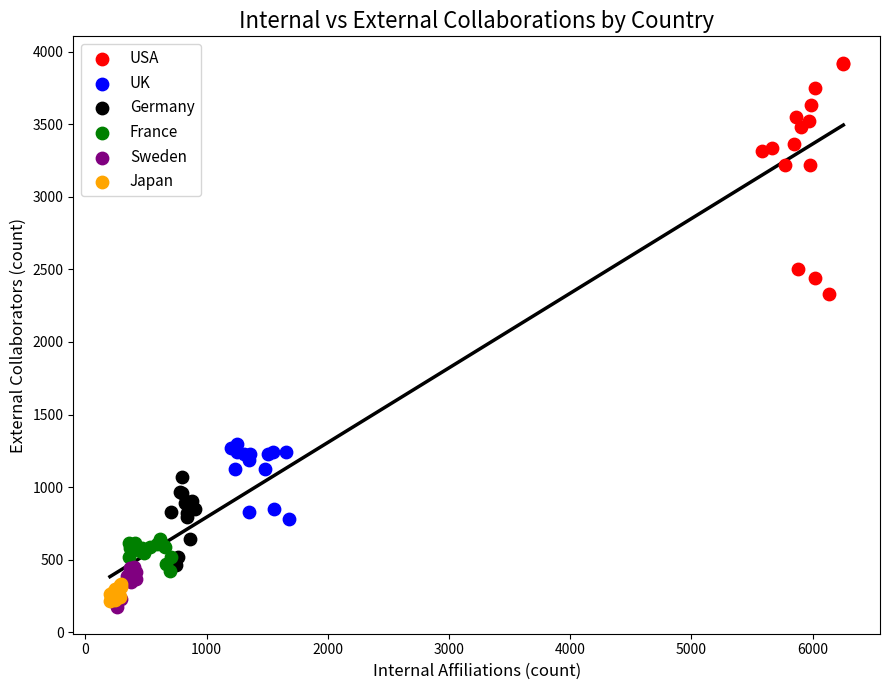

Which series contains the lowest Y value?

Sweden